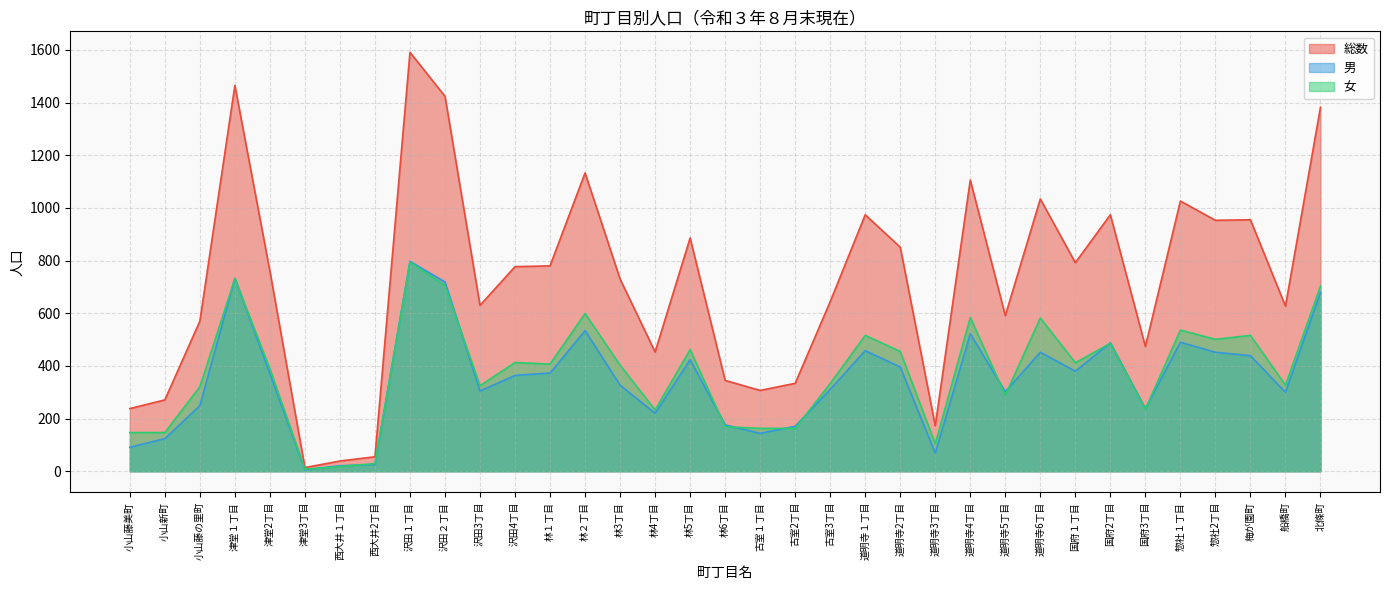

True or false: 総数 has a value of 630 at 沢田3丁目.

True